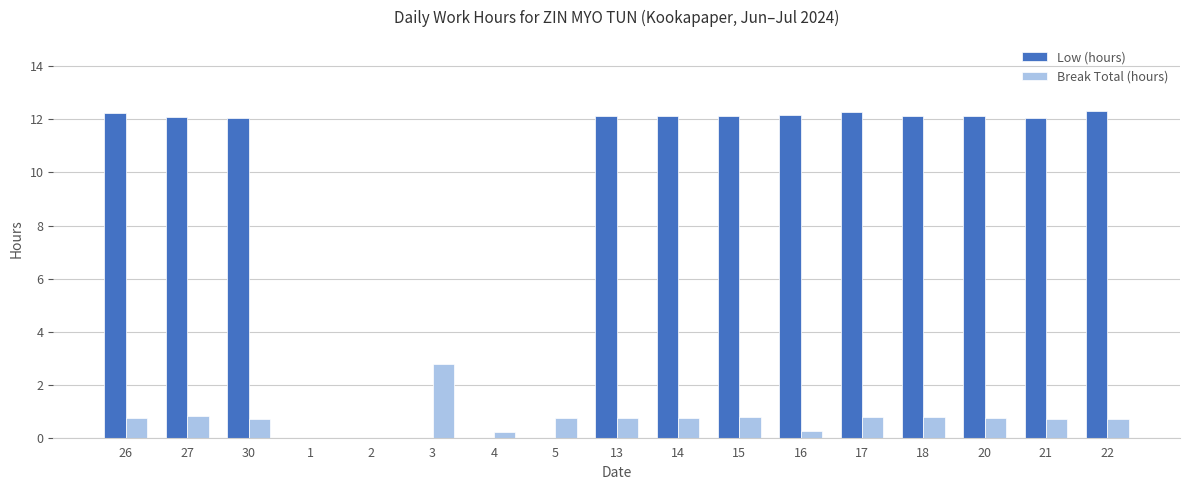

How many data points does each series have?

17